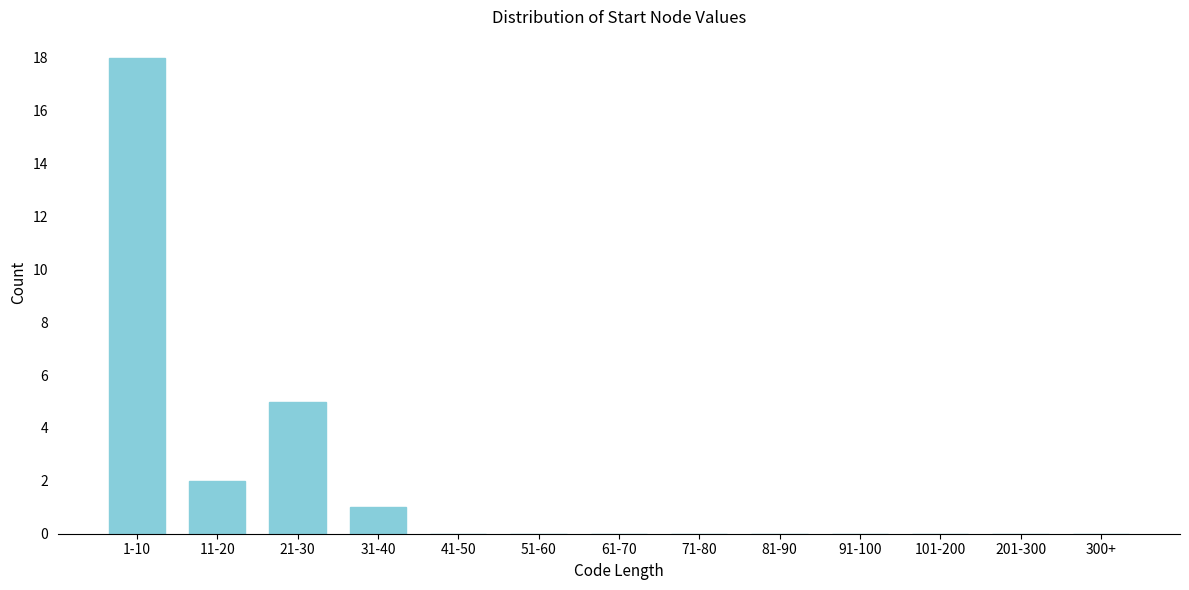

Reading left to right, what are all the values shown in this chart?

1-10=18	11-20=2	21-30=5	31-40=1	41-50=0	51-60=0	61-70=0	71-80=0	81-90=0	91-100=0	101-200=0	201-300=0	300+=0